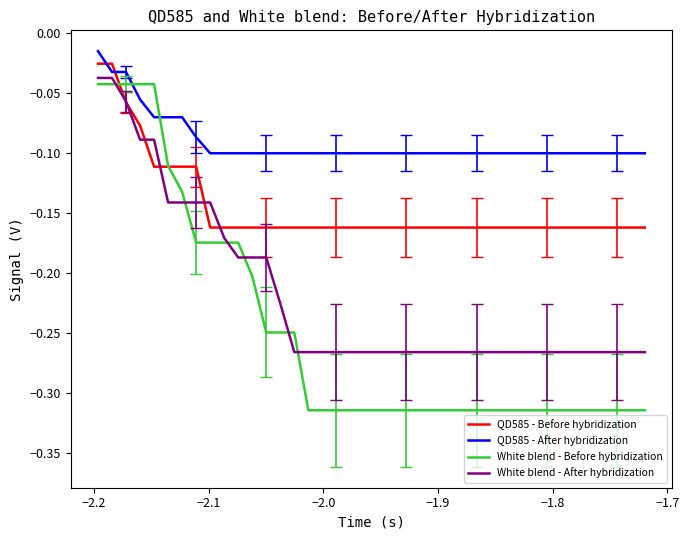

How many times do White blend - Before hybridization and QD585 - After hybridization cross each other?

2